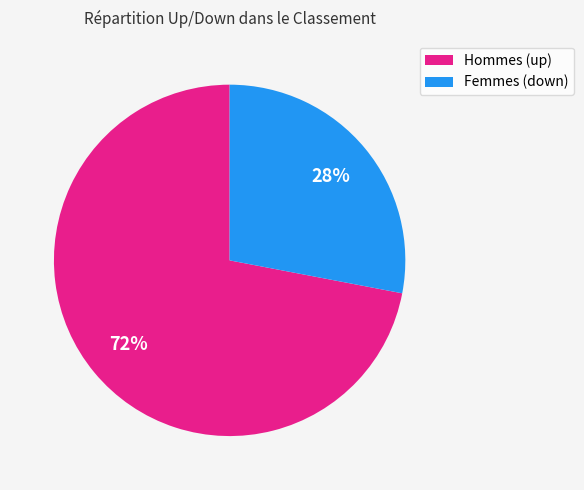

To the nearest percent, what is the average slice percentage?

50%